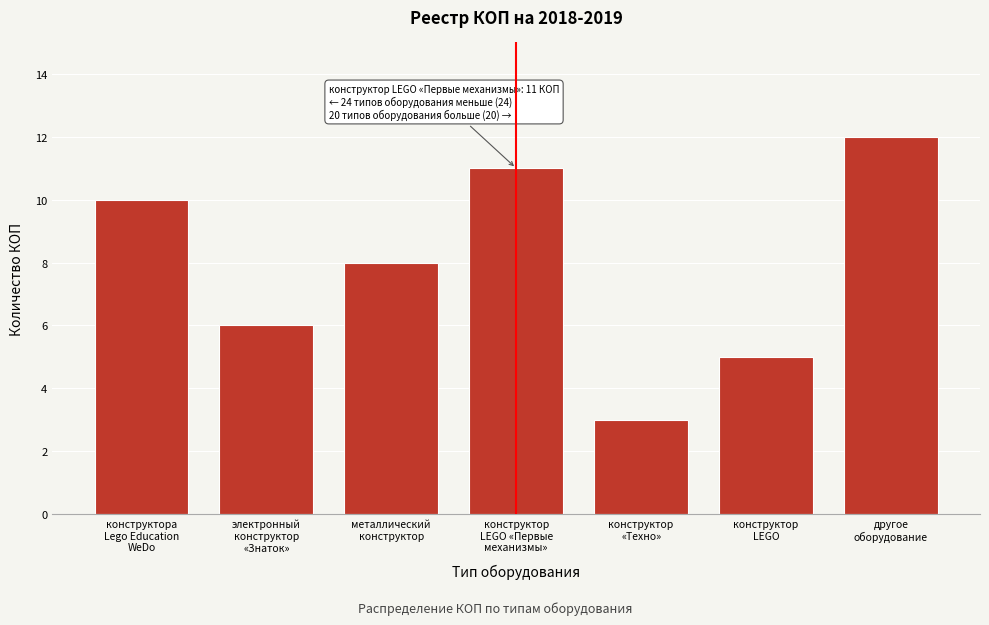

Reading left to right, extract all data points from this chart.

10	6	8	11	3	5	12